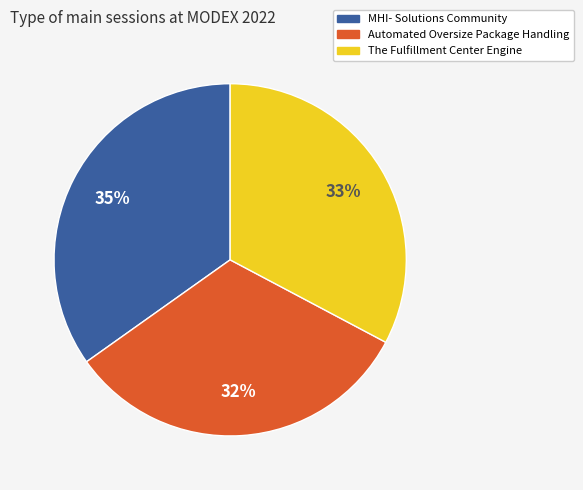

Is the sum of MHI- Solutions Community and The Fulfillment Center Engine greater than half?

Yes